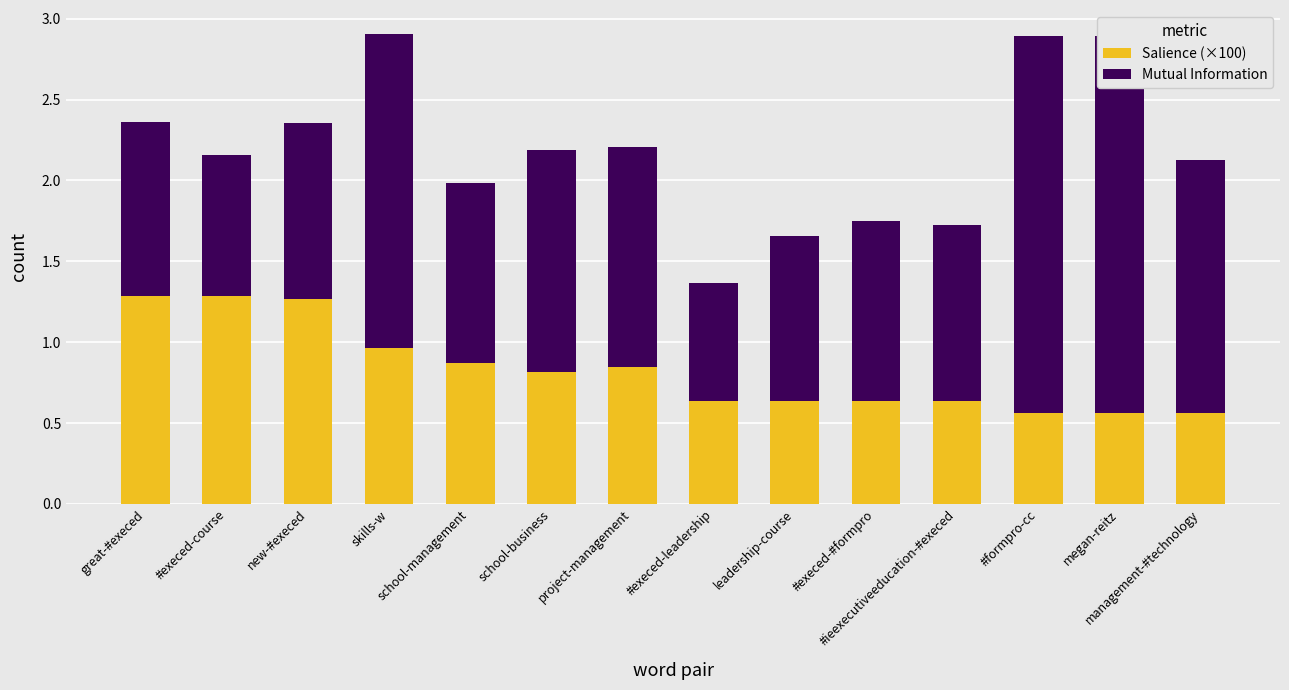

Is it true that Salience (×100) equals 1.1 at #execed-#formpro?

False